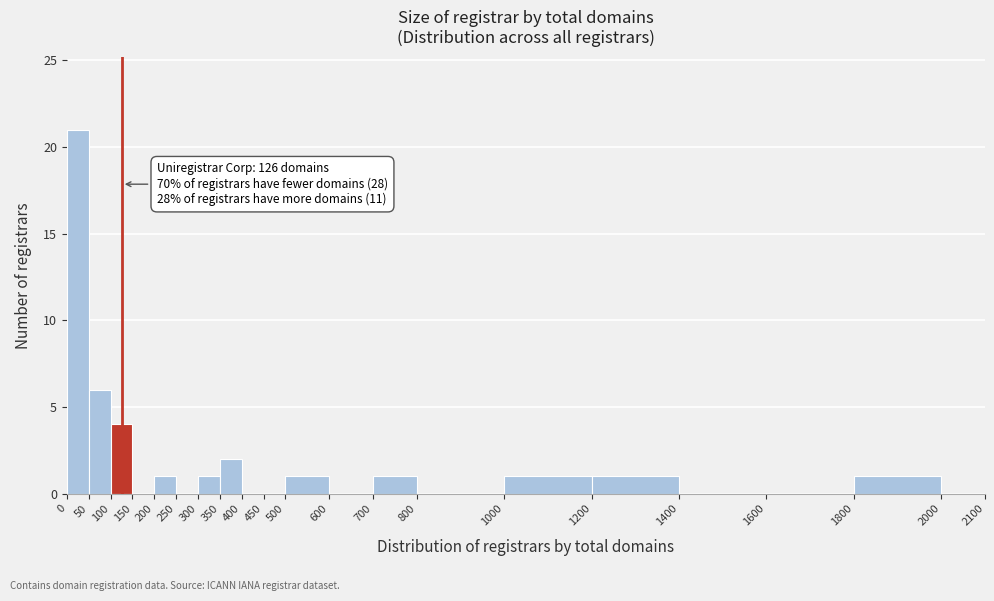

Which range on the x-axis has the tallest bar?

0 to 50